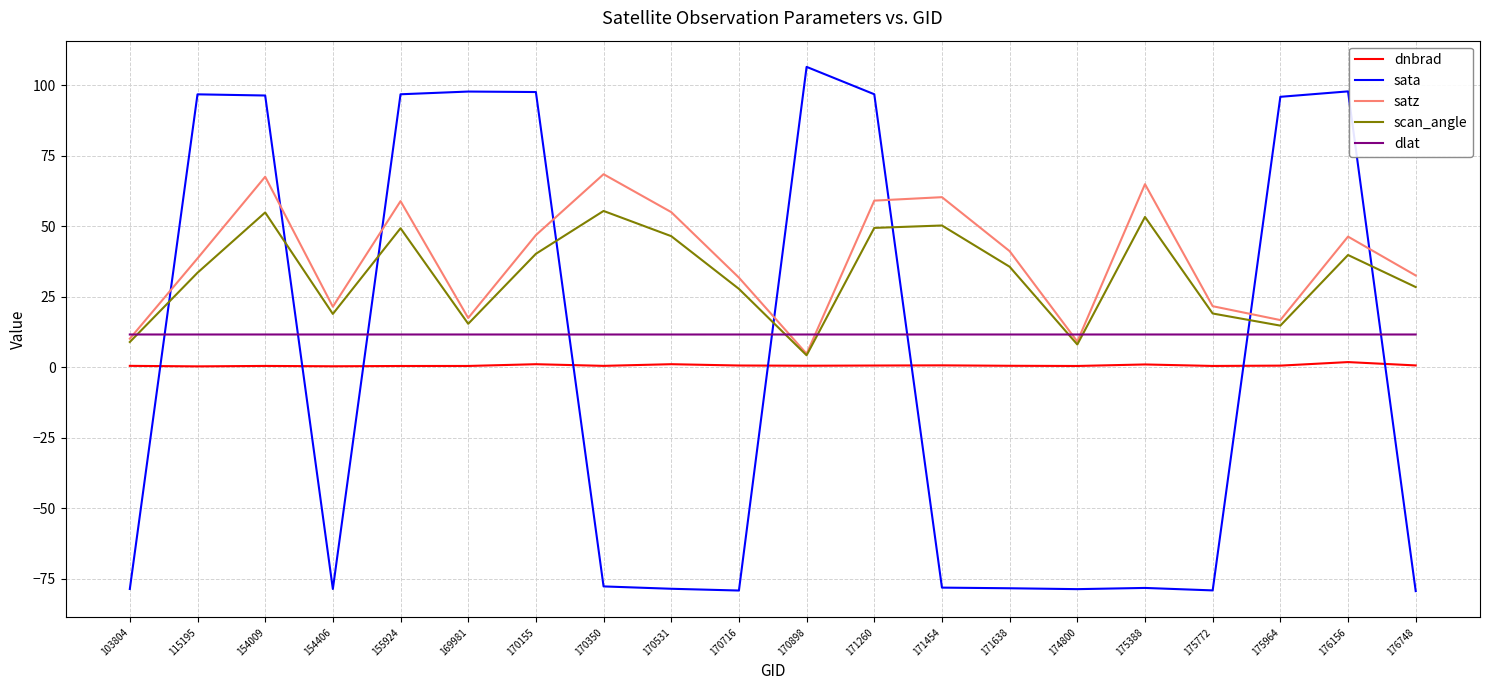

How many lines are shown in the chart?

5